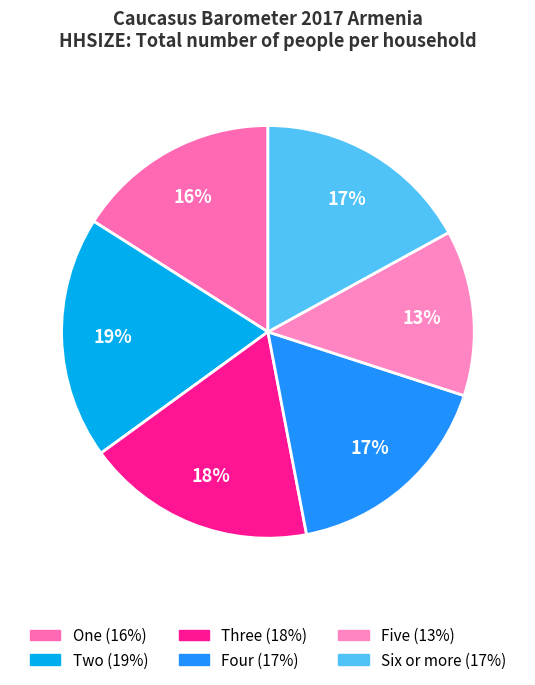

How many segments does this pie chart have?

6